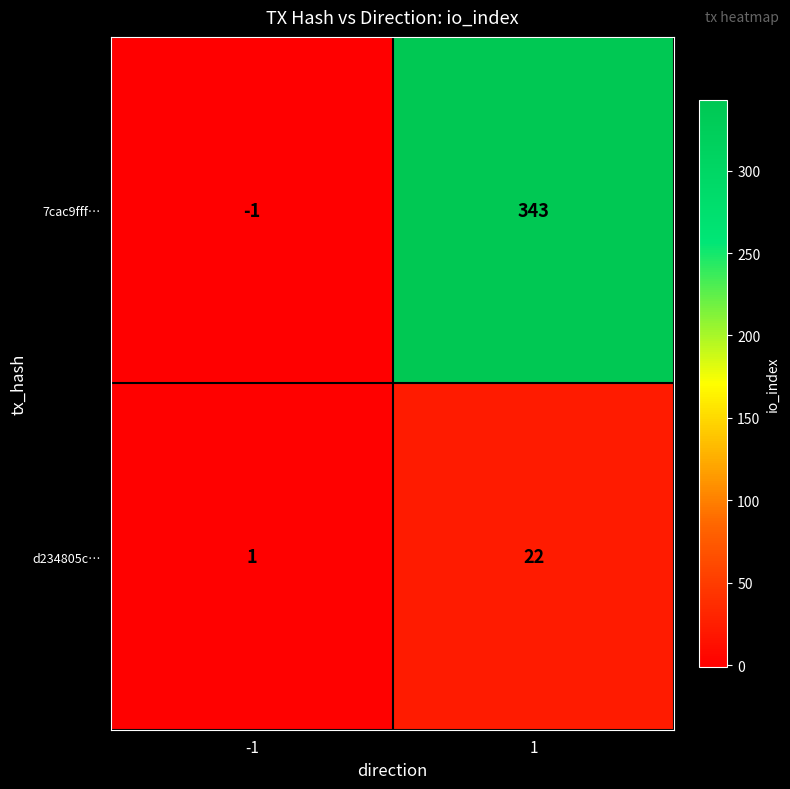

At 1, list the series in order from largest to smallest.

7cac9fff…, d234805c…